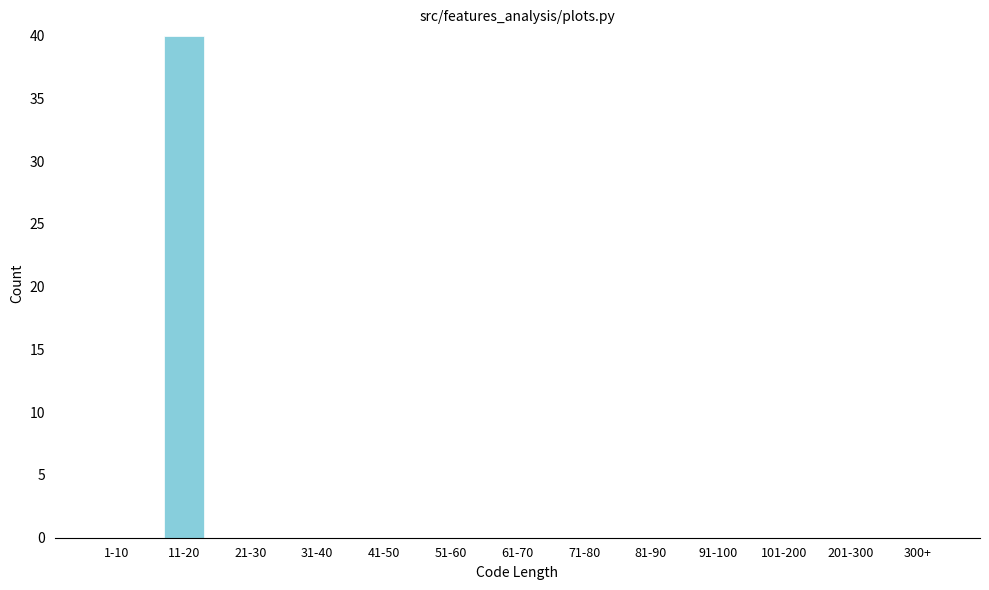

Reading left to right, what are all the values shown in this chart?

1-10=0	11-20=40	21-30=0	31-40=0	41-50=0	51-60=0	61-70=0	71-80=0	81-90=0	91-100=0	101-200=0	201-300=0	300+=0